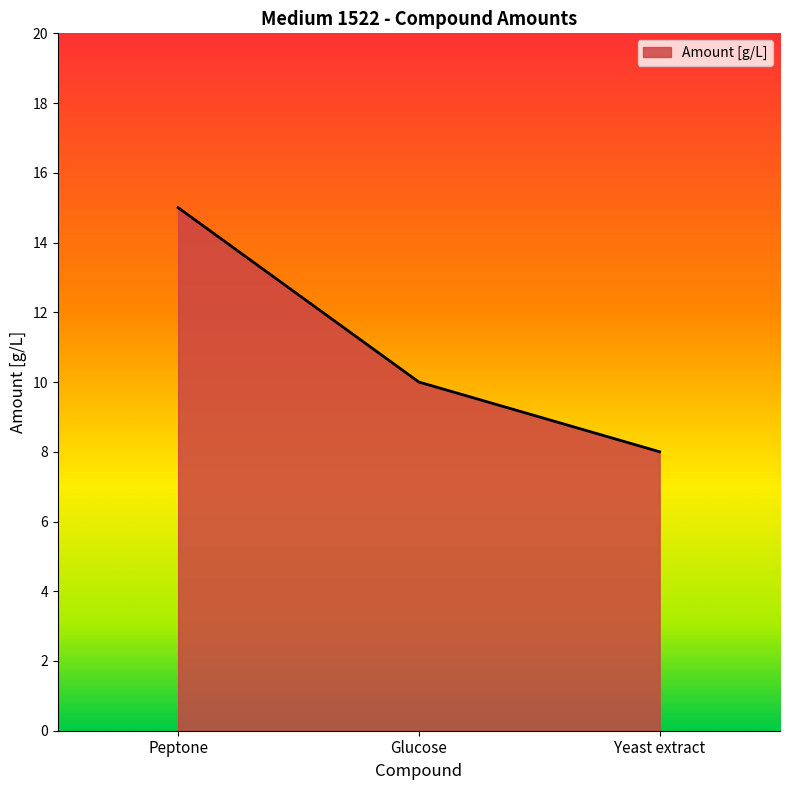

What is the change in value from Peptone to Glucose?

-5